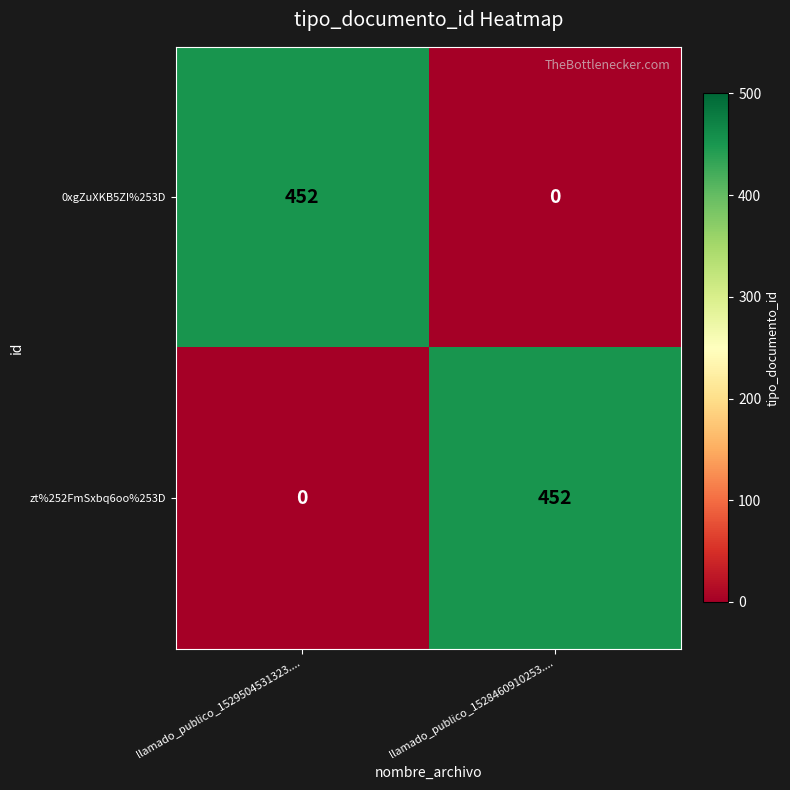

What is the difference between the zt%252FmSxbq6oo%253D values at llamado_publico_1528460910253.... and llamado_publico_1529504531323....?

452